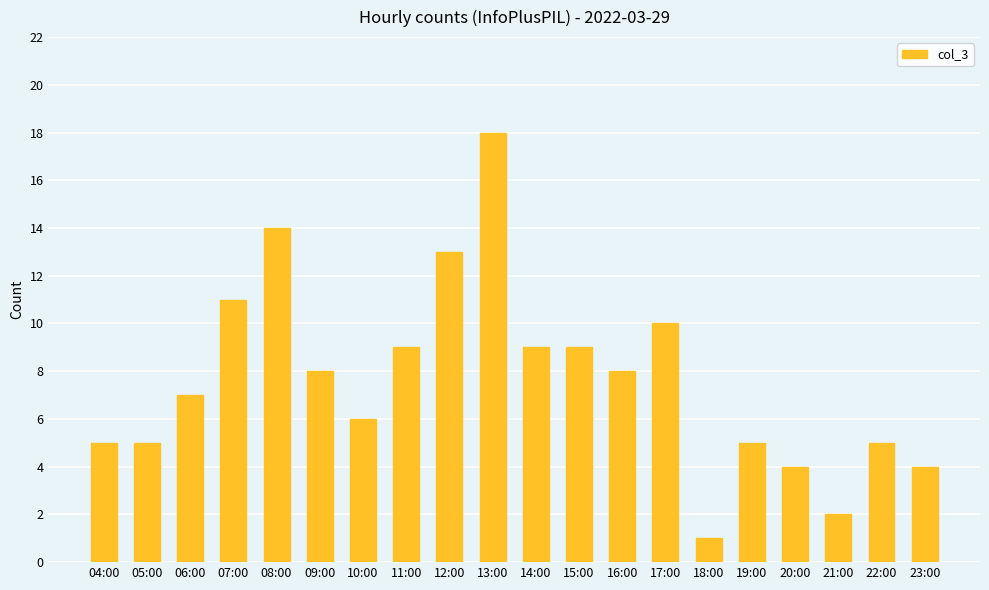

True or false: the data shows 13 at 09:00.

False